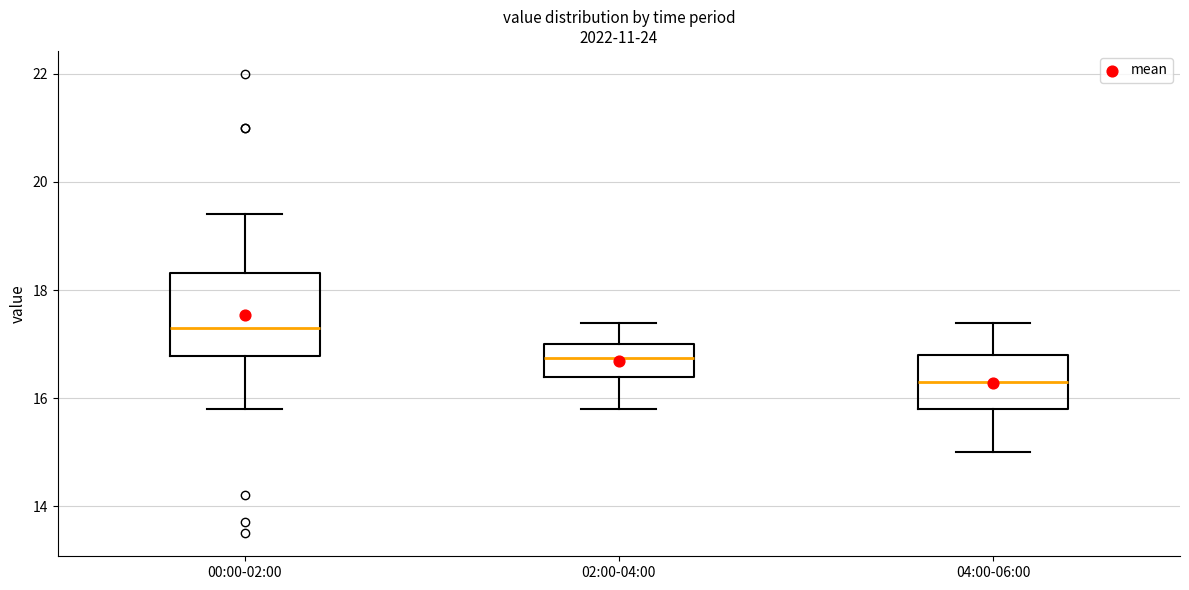

Where is the lower edge of the box for 02:00-04:00 on the y-axis? The values are not printed on the chart, so give them approximately, as read against the axis.

16.4